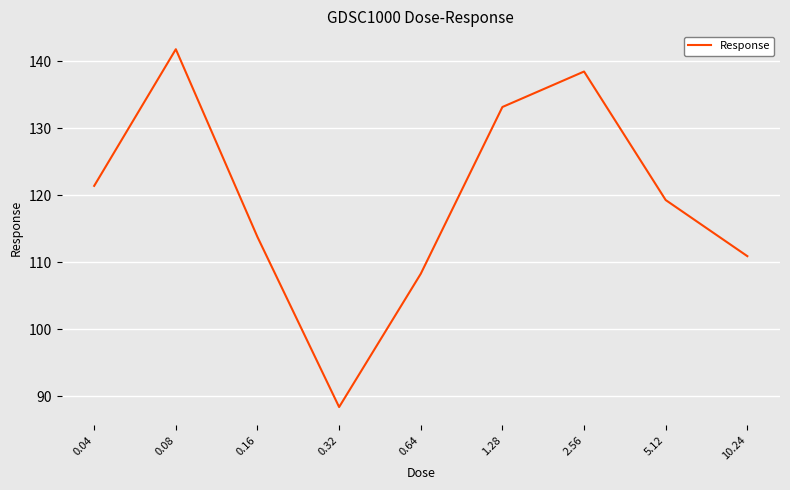

Between 1.28 and 10.24, which is larger?

1.28